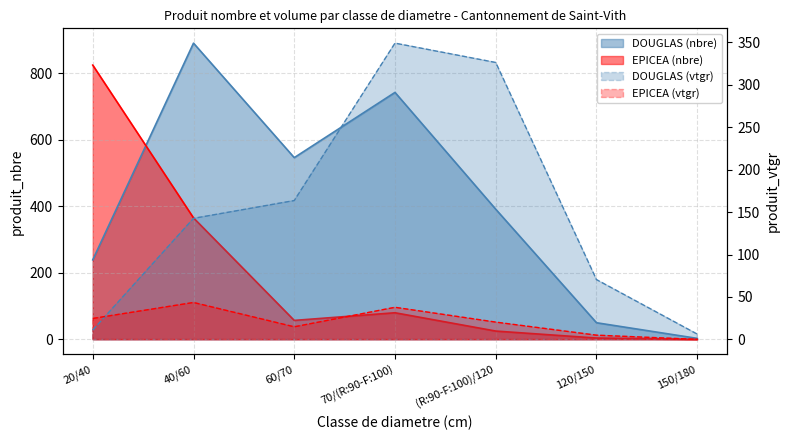

The value of EPICEA at 120/150 is 2. True or false?

False